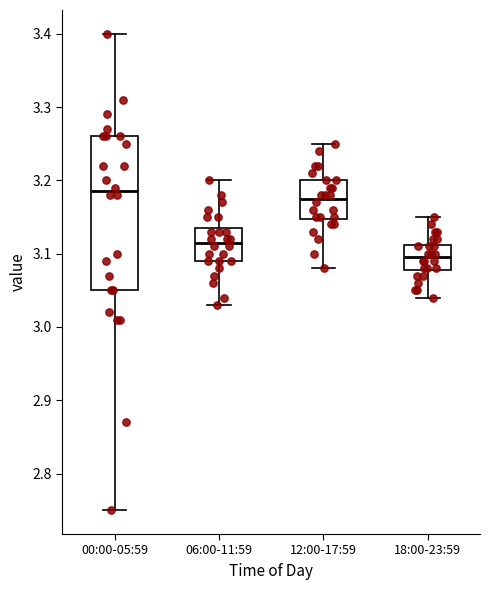

Comparing the boxes themselves (not the whiskers), which one is the tallest?

00:00-05:59